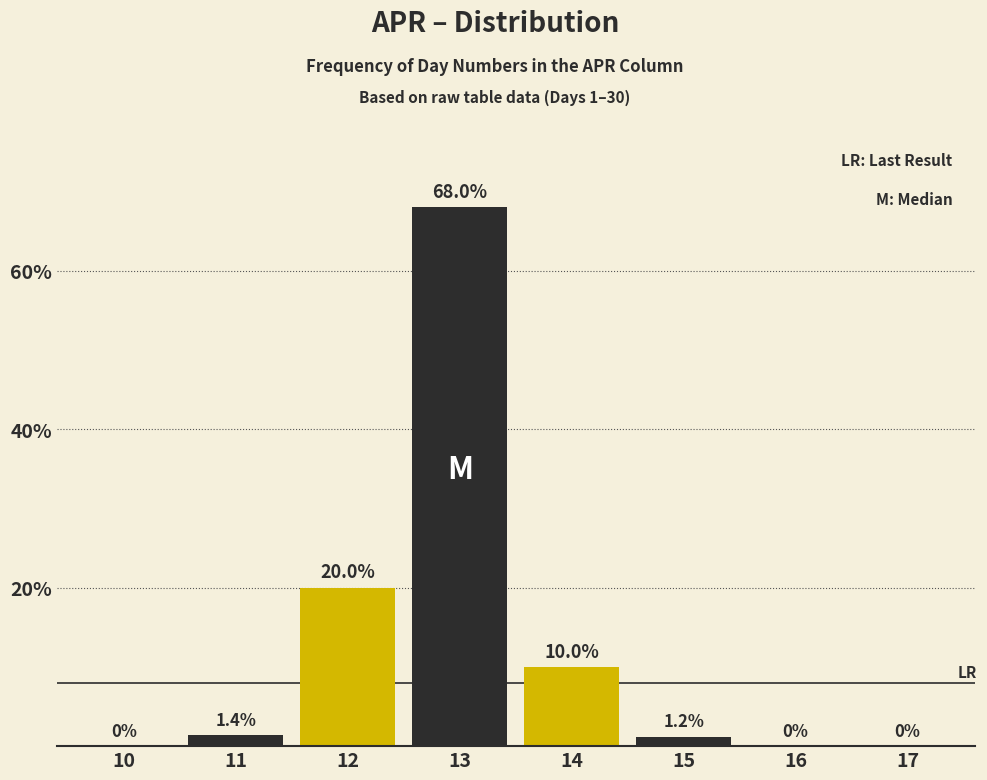

Reading right to left, list all the values displayed in this chart.

17=0.0	16=0.0	15=1.2	14=10.0	13=68.0	12=20.0	11=1.4	10=0.0